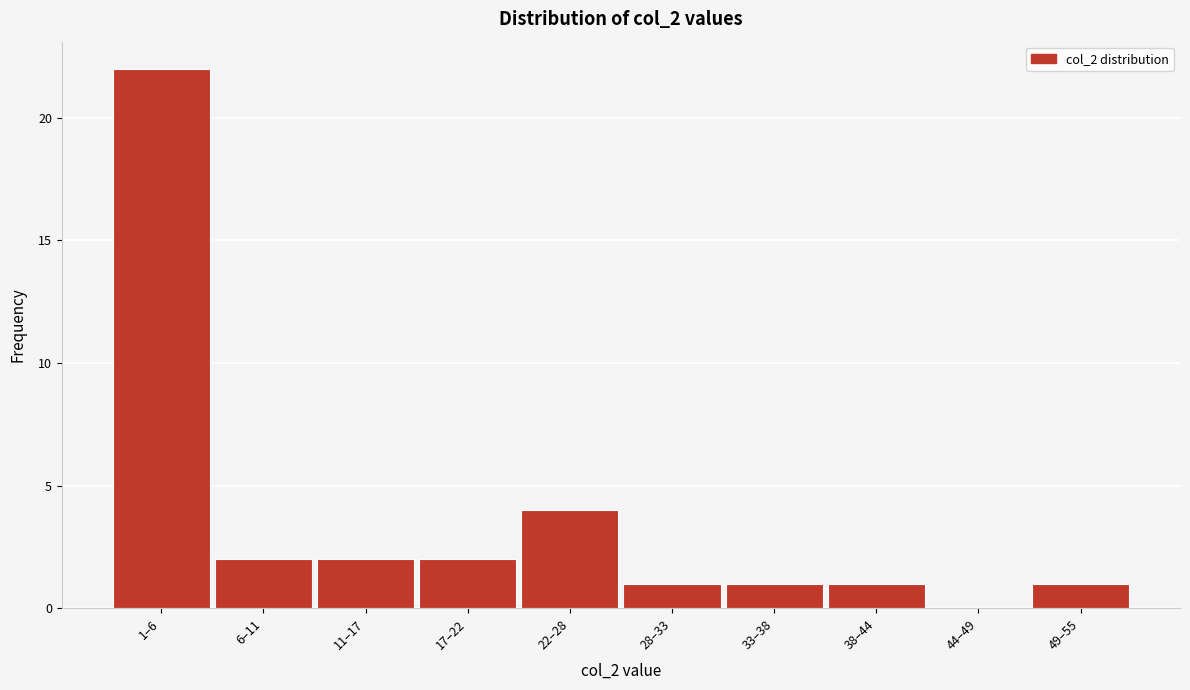

Reading left to right, list all the values displayed in this chart.

1–6=22	6–11=2	11–17=2	17–22=2	22–28=4	28–33=1	33–38=1	38–44=1	44–49=0	49–55=1